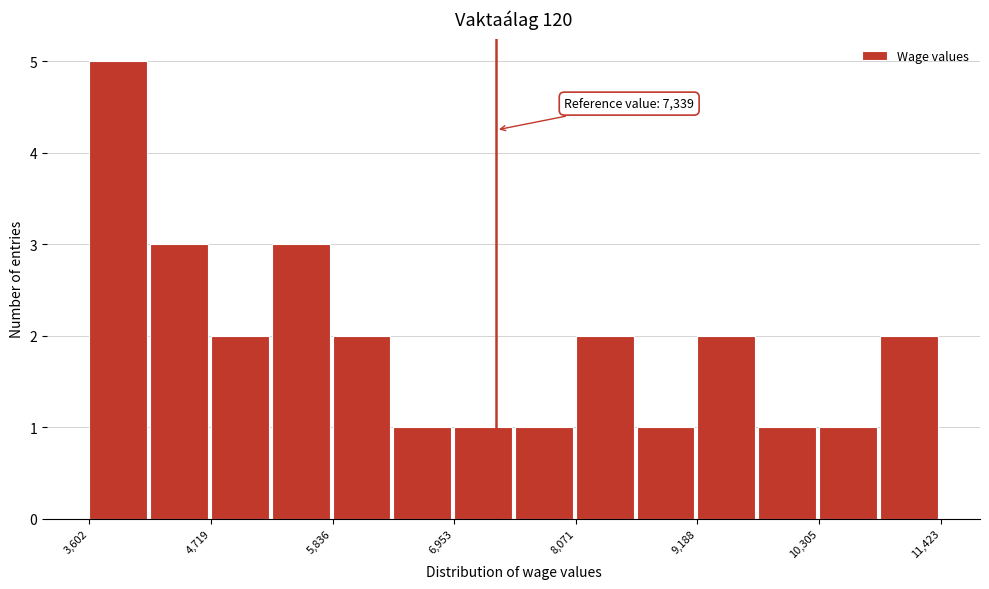

Around what value on the x-axis is the tallest bar? Give the approximate position of its centre, as read against the axis.

3800